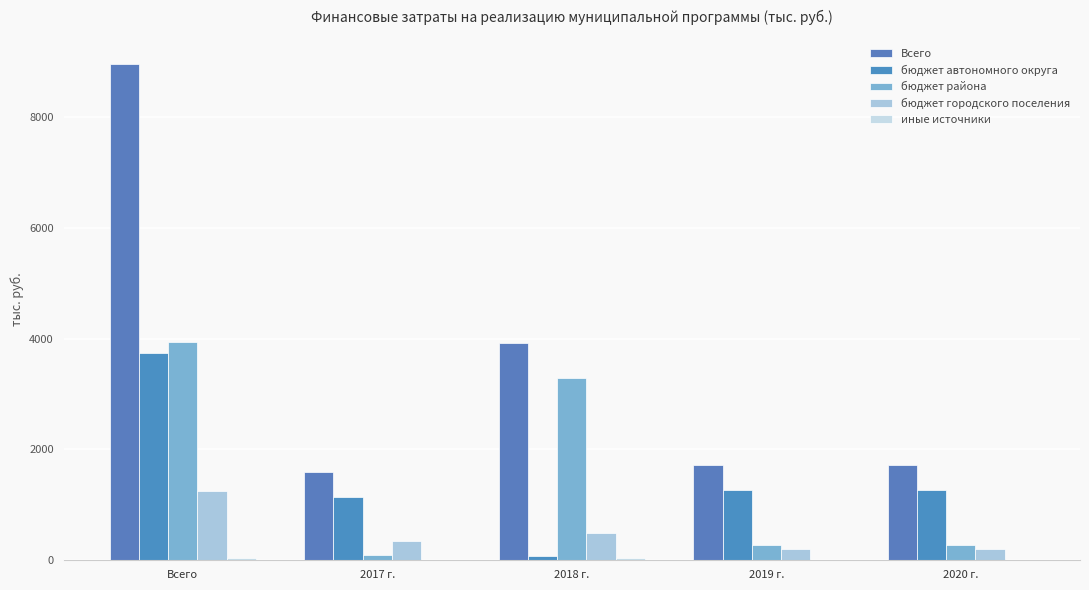

How many data points in бюджет городского поселения are above 349?

3